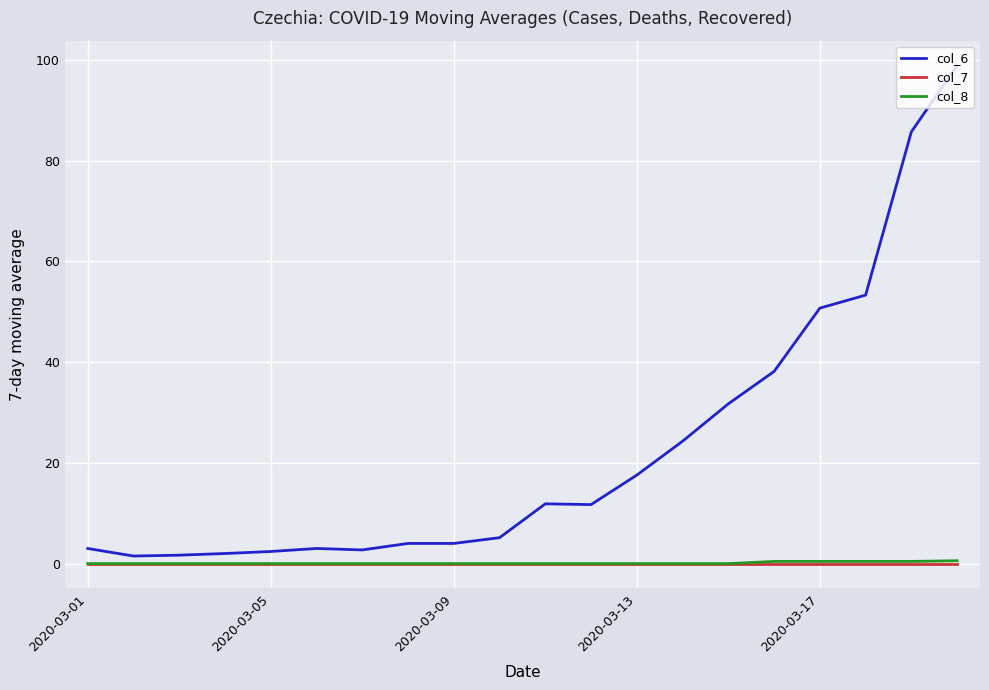

Which series has the largest range (max minus min)?

col_6